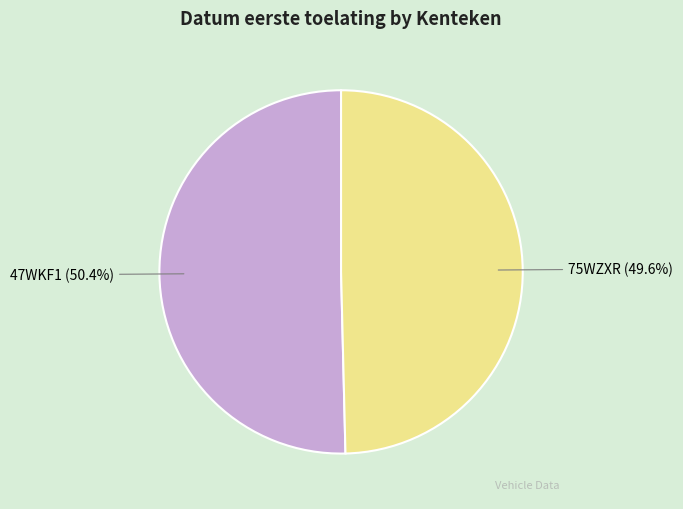

The 75WZXR slice represents 42% of the pie. True or false?

False